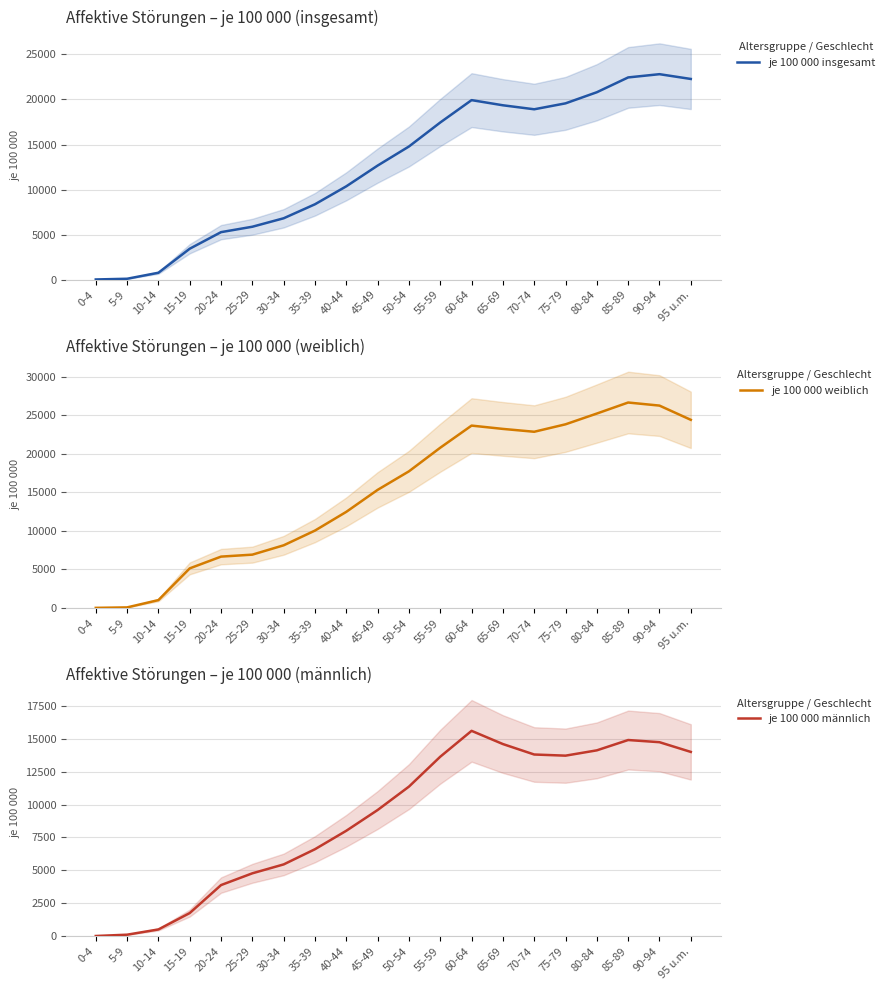

True or false: je 100 000 insgesamt has more than 1 interior local peaks.

True